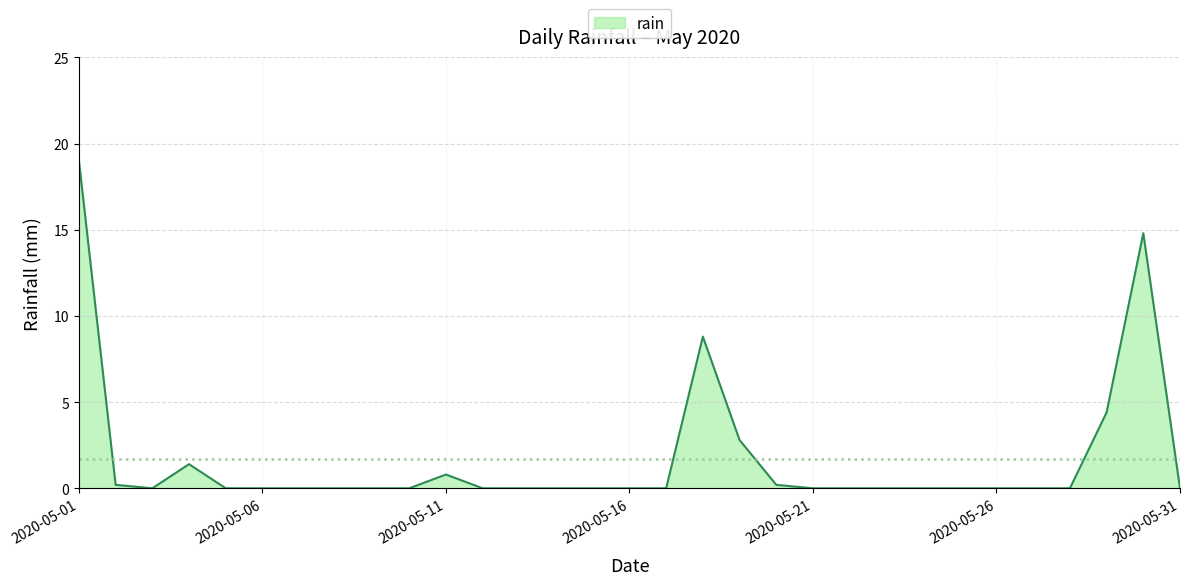

What is the maximum value shown in the chart?

19.0